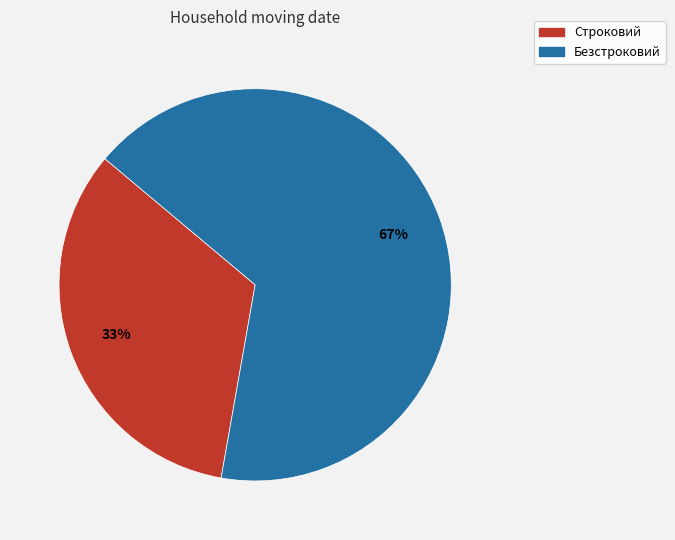

To the nearest percent, what percentage of the pie is Строковий?

33%